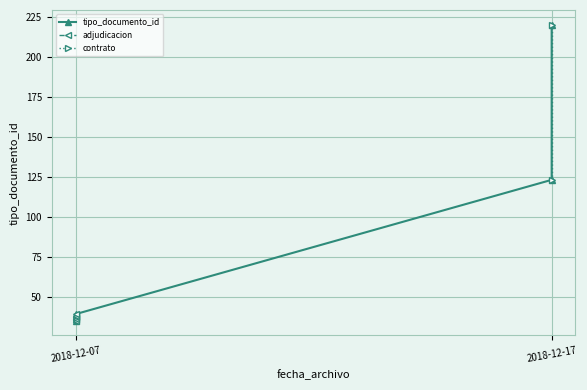

What is the greatest value displayed?

220